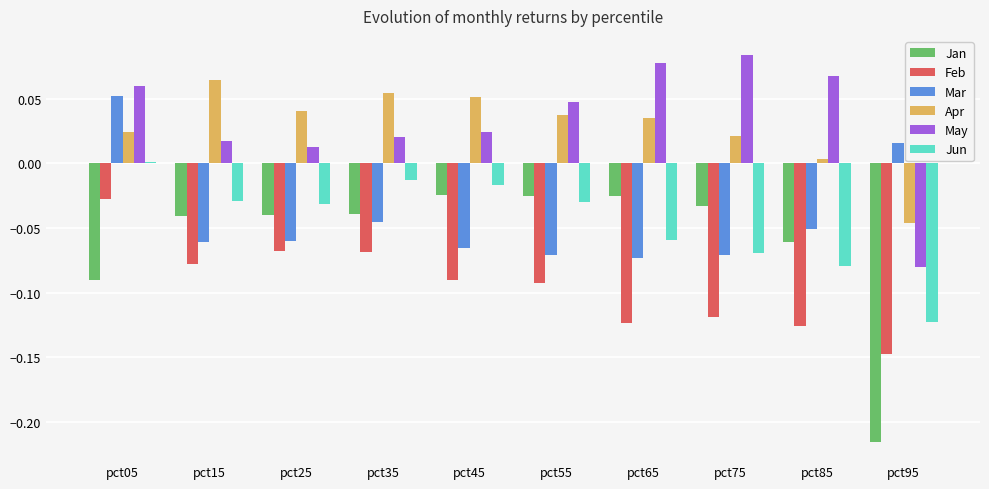

What is the sum of all Apr values?

0.3